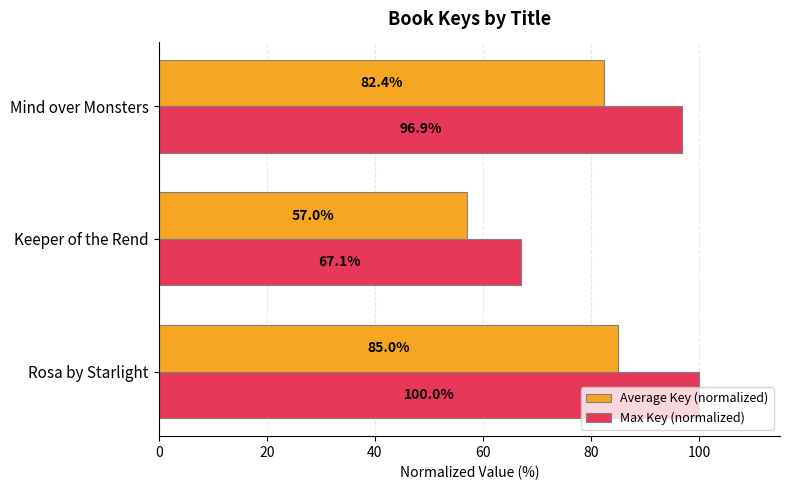

Rank the series by their maximum value, from highest to lowest.

Max Key (normalized), Average Key (normalized)